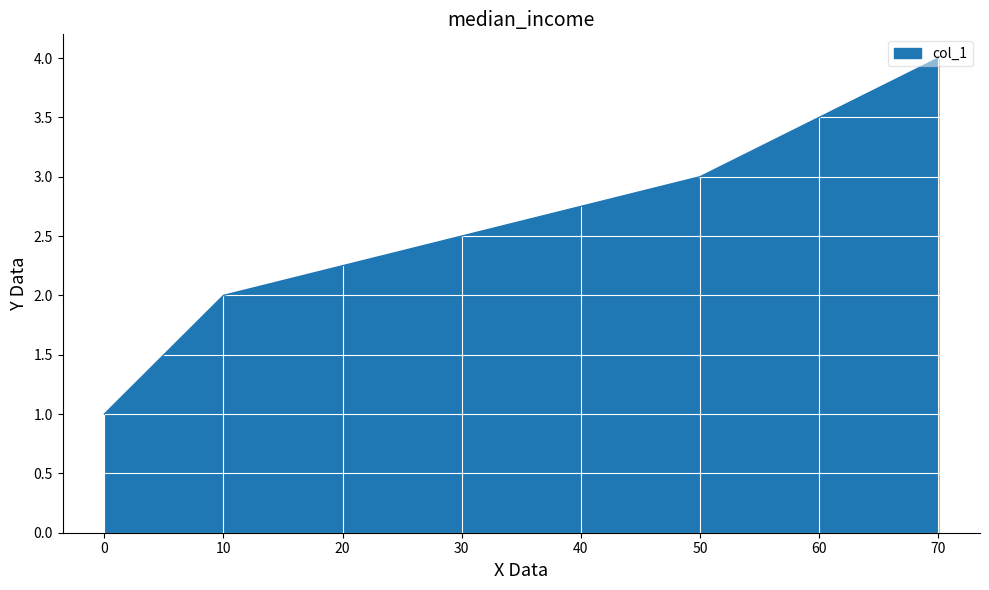

The value at 50 is 1. True or false?

False